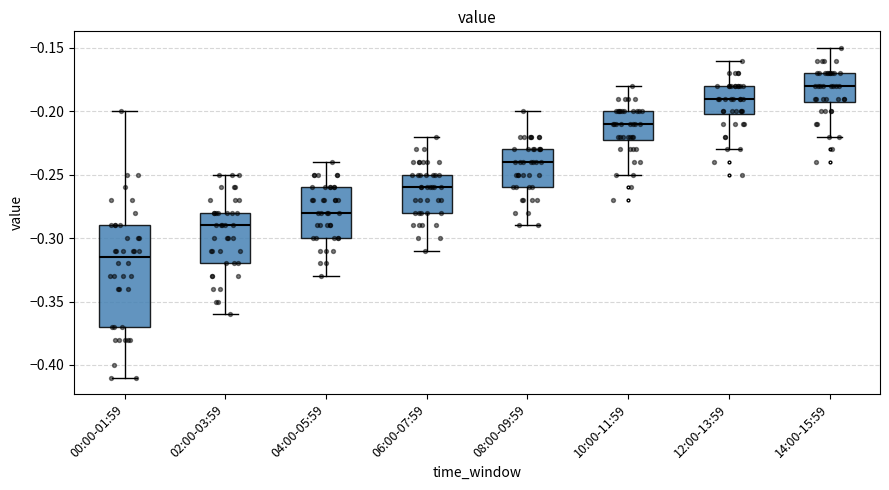

Reading left to right, read every box against the y-axis: the position of its median line, the range the box covers, and the ends of its whiskers. The values are not printed on the chart, so give them approximately, as read against the axis.

00:00-01:59: median -0.315, box -0.370 to -0.290, whiskers -0.410 to -0.200
02:00-03:59: median -0.290, box -0.320 to -0.280, whiskers -0.360 to -0.250
04:00-05:59: median -0.280, box -0.300 to -0.260, whiskers -0.330 to -0.240
06:00-07:59: median -0.260, box -0.280 to -0.250, whiskers -0.310 to -0.220
08:00-09:59: median -0.240, box -0.260 to -0.230, whiskers -0.290 to -0.200
10:00-11:59: median -0.210, box -0.220 to -0.200, whiskers -0.250 to -0.180
12:00-13:59: median -0.190, box -0.200 to -0.180, whiskers -0.230 to -0.160
14:00-15:59: median -0.180, box -0.190 to -0.170, whiskers -0.220 to -0.150